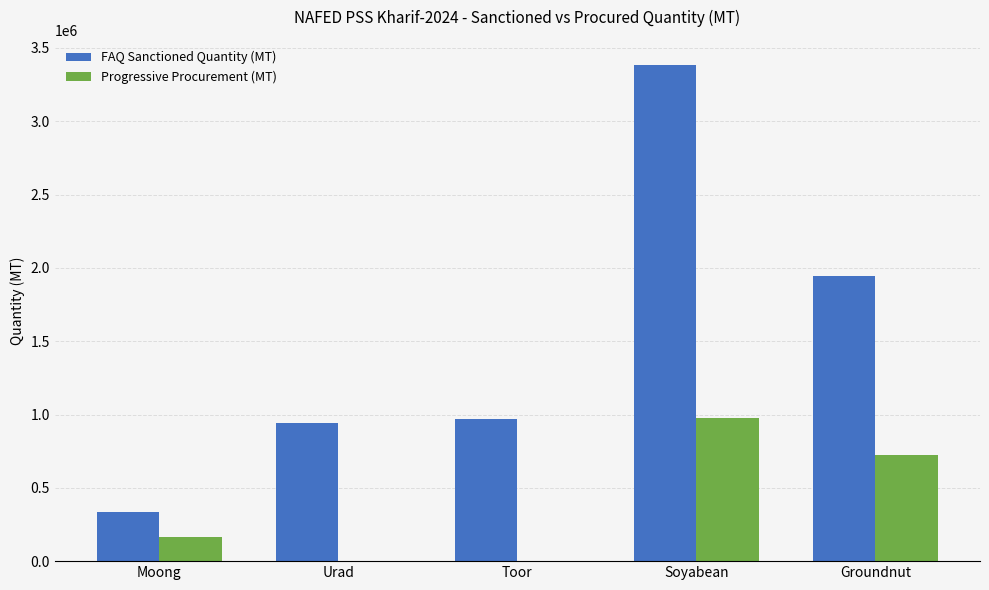

Which series changed the most between Toor and Soyabean?

FAQ Sanctioned Quantity (MT)